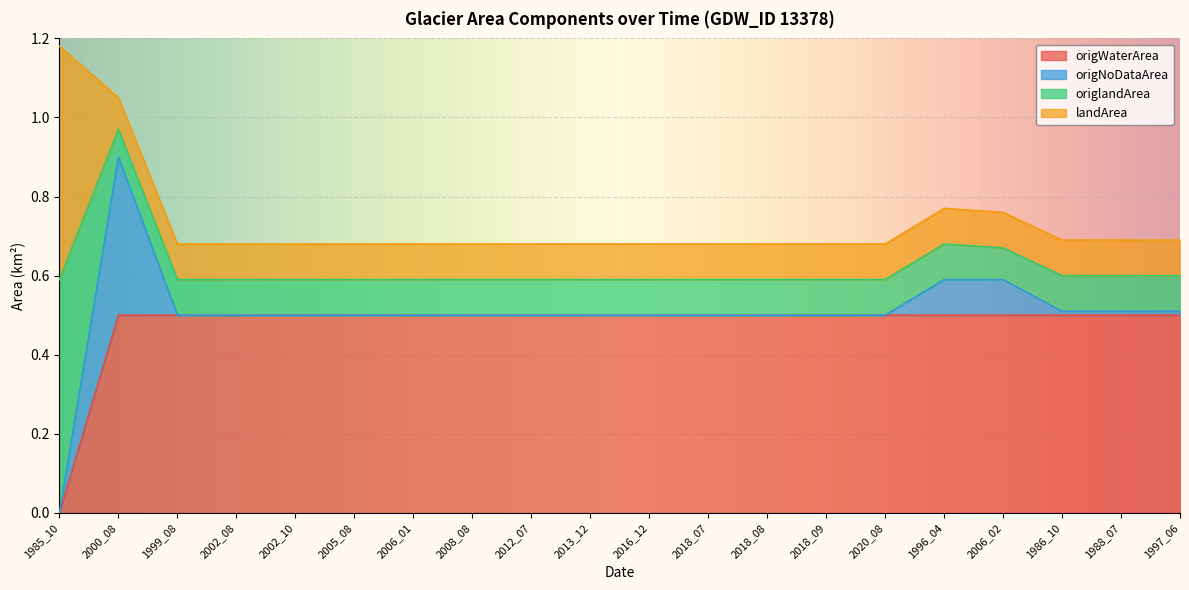

True or false: origWaterArea has a value of 0.5 at 2006_01.

True